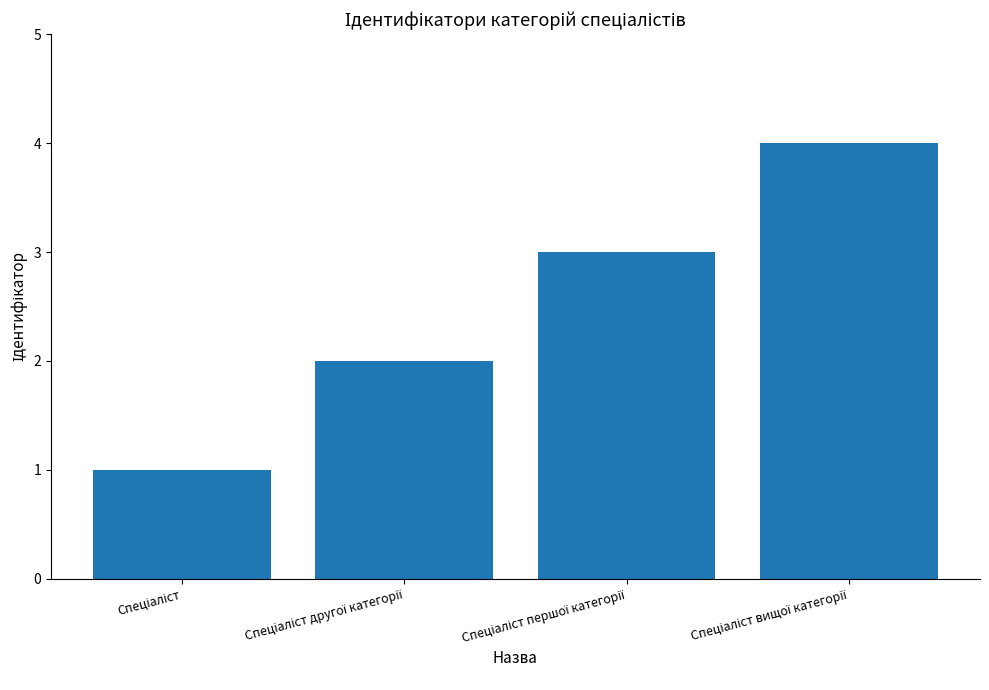

What is the maximum value shown in the chart?

4